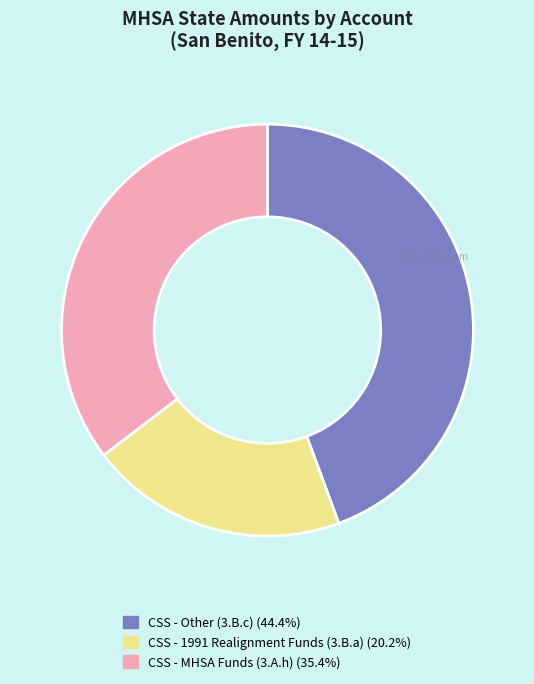

Rank the categories by value from lowest to highest.

CSS - 1991 Realignment Funds (3.B.a), CSS - MHSA Funds (3.A.h), CSS - Other (3.B.c)